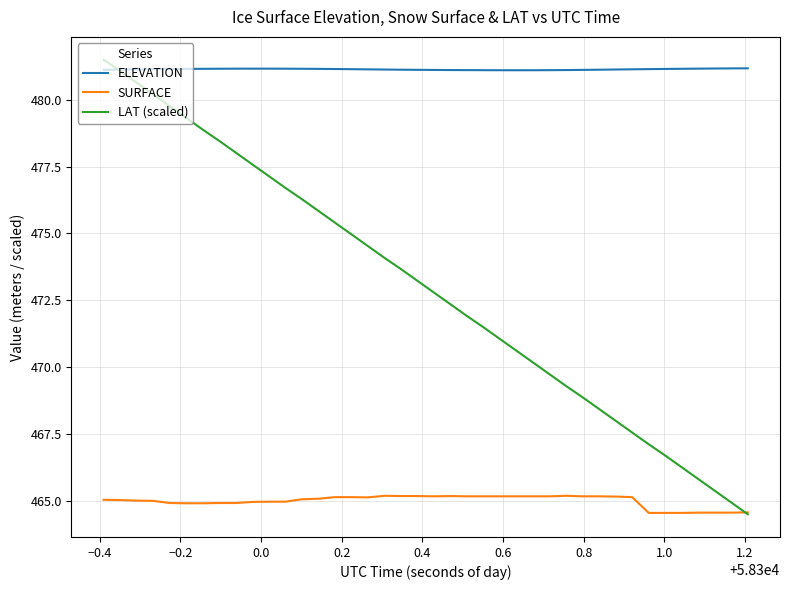

True or false: SURFACE and ELEVATION intersect in this chart.

False